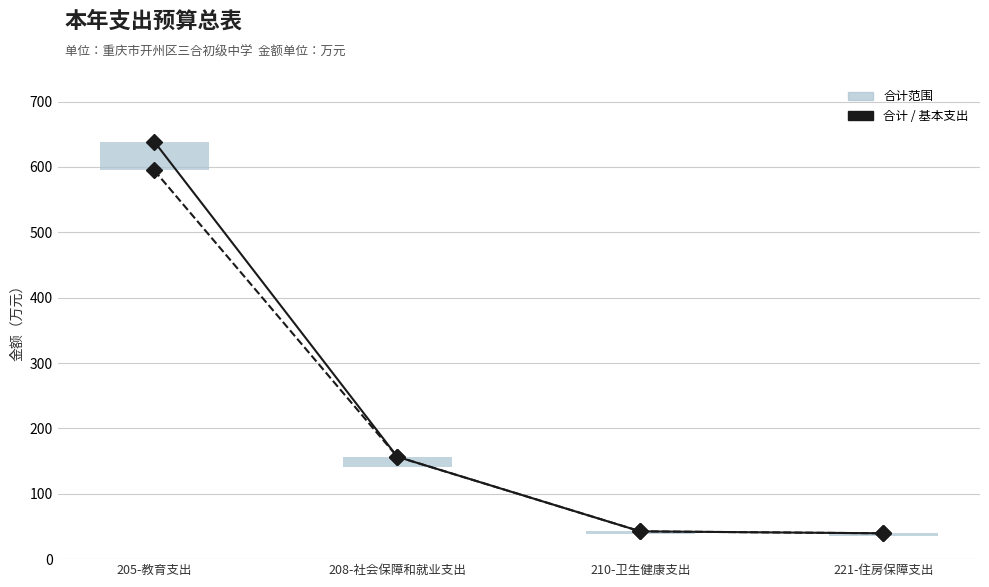

The value of 合计 at 205-教育支出 is 638.8. True or false?

True